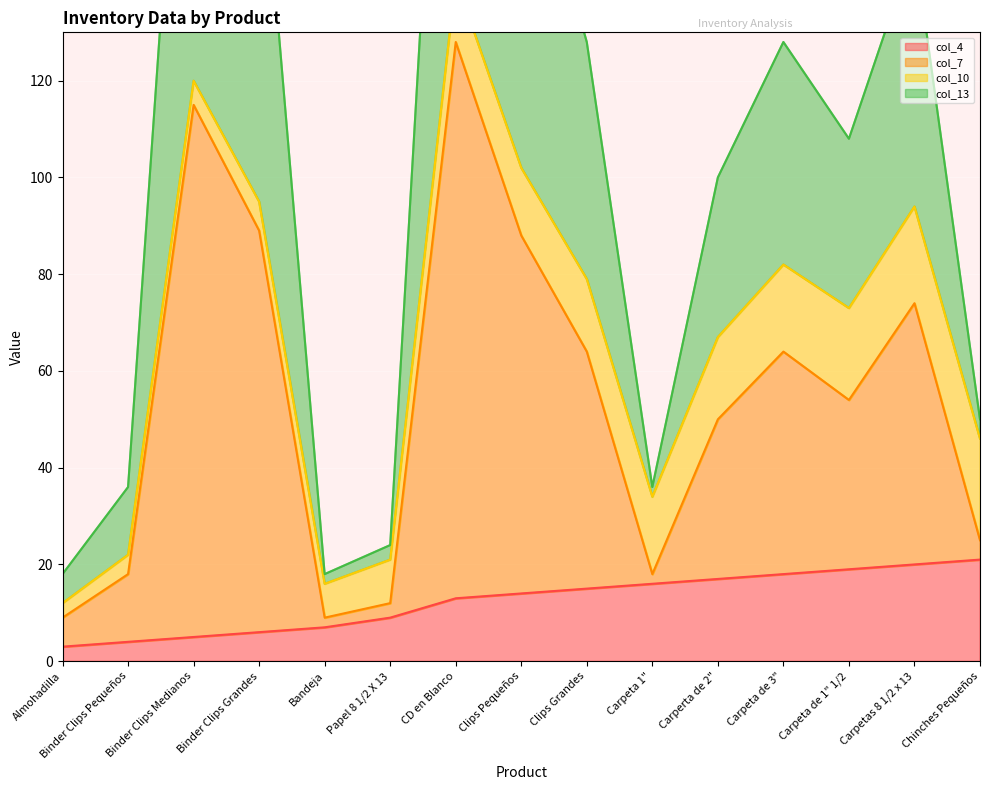

What is the difference between the col_13 values at Binder Clips Pequeños and Almohadilla?

18